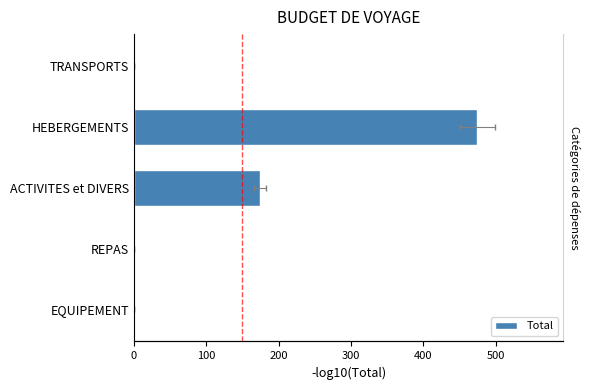

Count the values in the range 0 to 174.

4